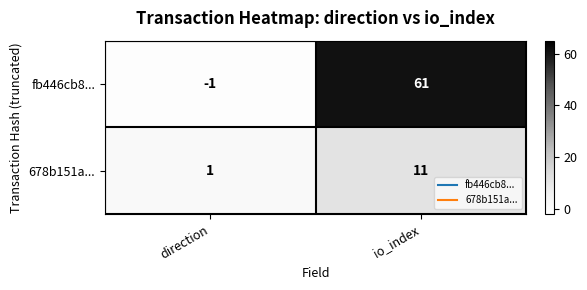

Reading left to right, transcribe all the data shown in this chart.

fb446cb8...: direction=-1	io_index=61
678b151a...: direction=1	io_index=11